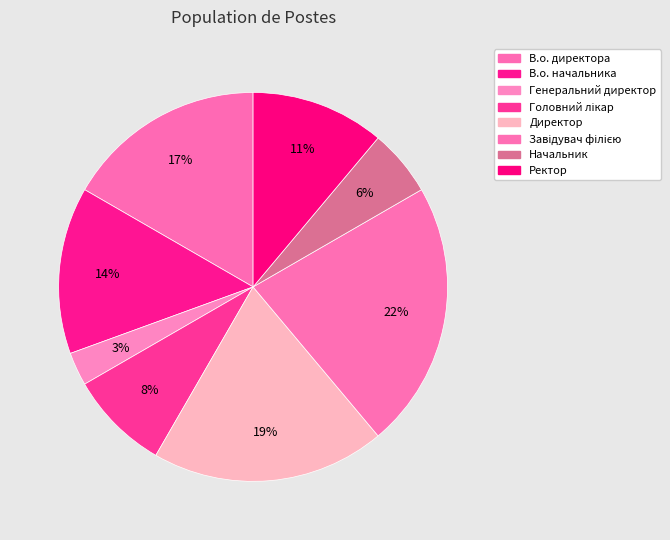

Is there any slice that represents more than half of the pie?

No